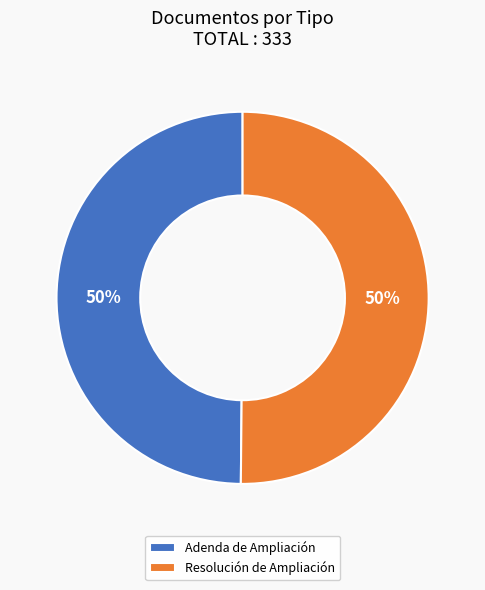

True or false: Resolución de Ampliación accounts for 37% of the total.

False